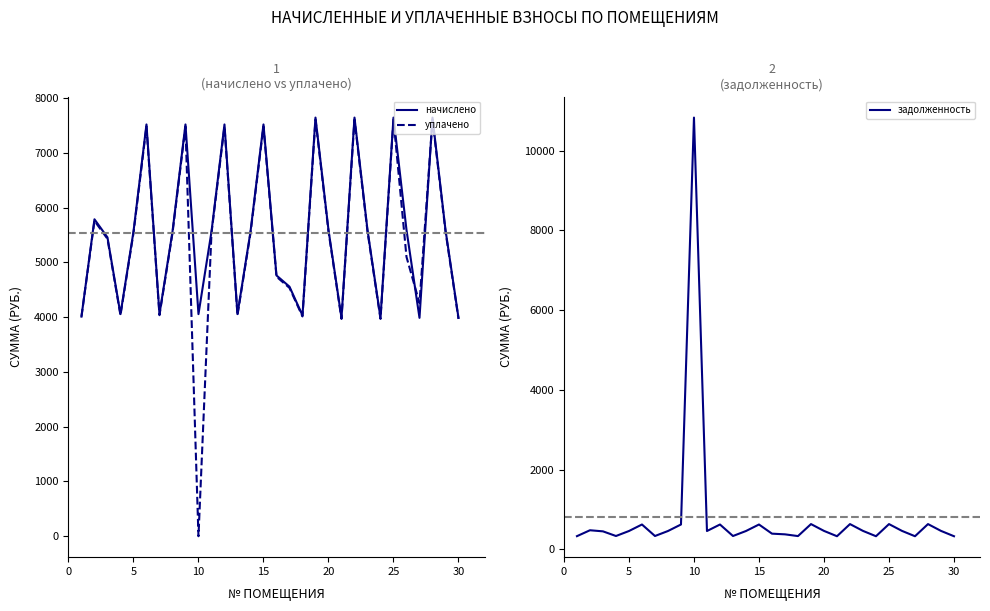

What is the maximum value for начислено?

7641.4